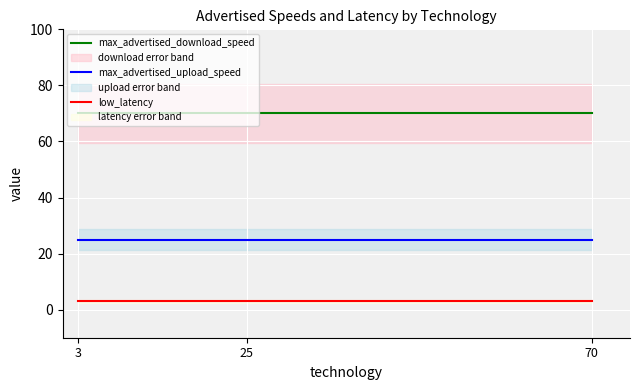

True or false: max_advertised_upload_speed has a value of 25 at 70.

True